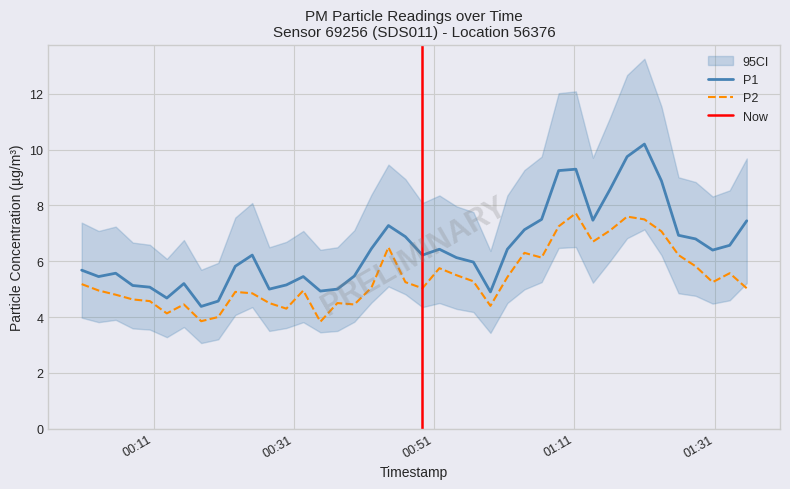

What is the lowest value of the P1 series?

4.4